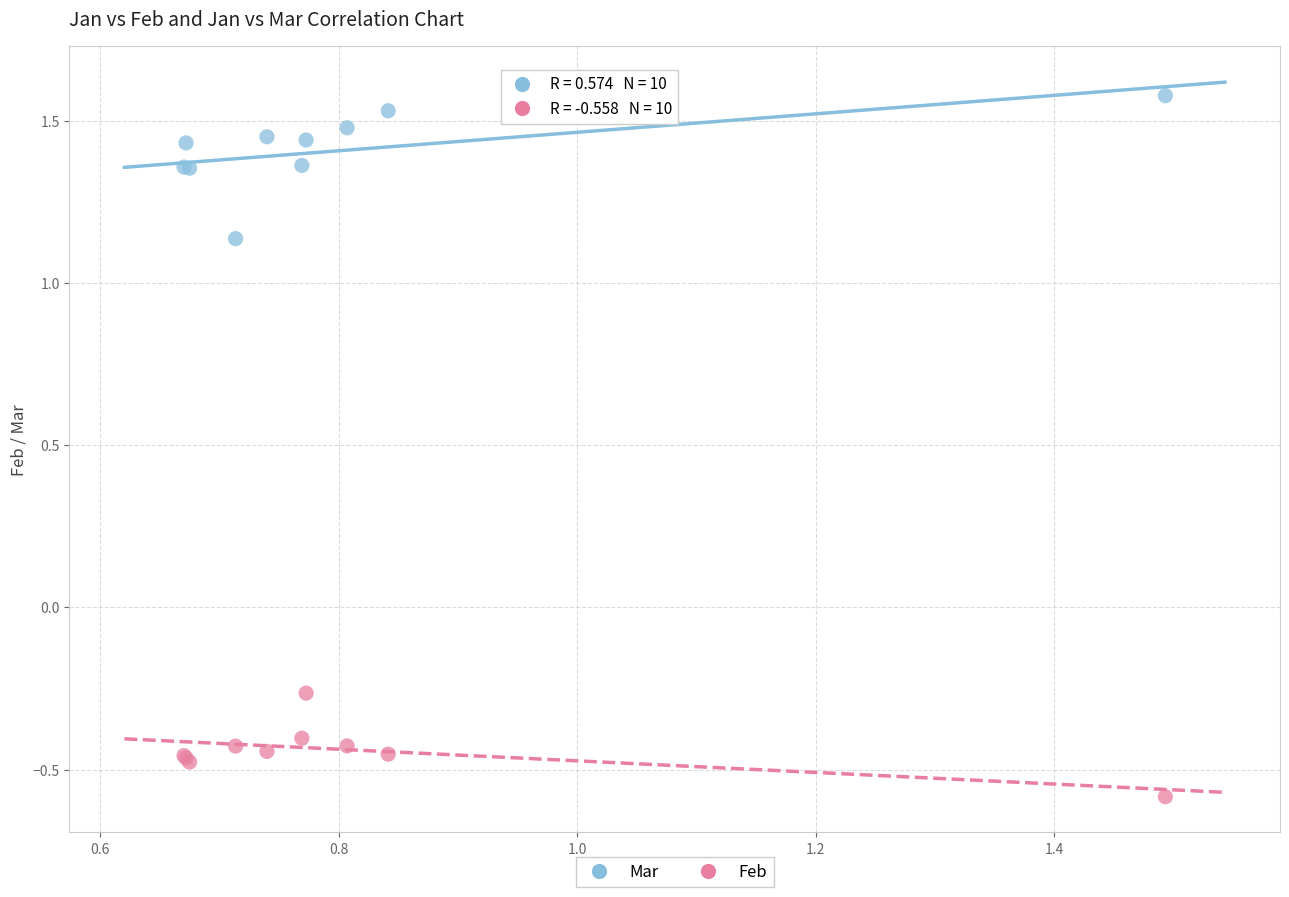

What is the X range (max minus min) for the scatter plot?

0.8